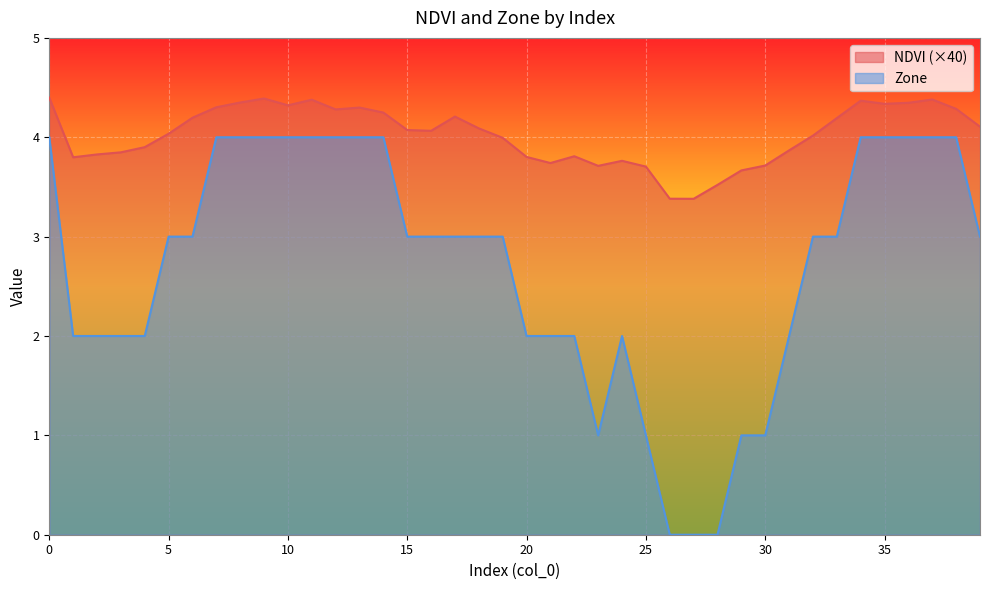

What is the greatest value displayed?

4.4